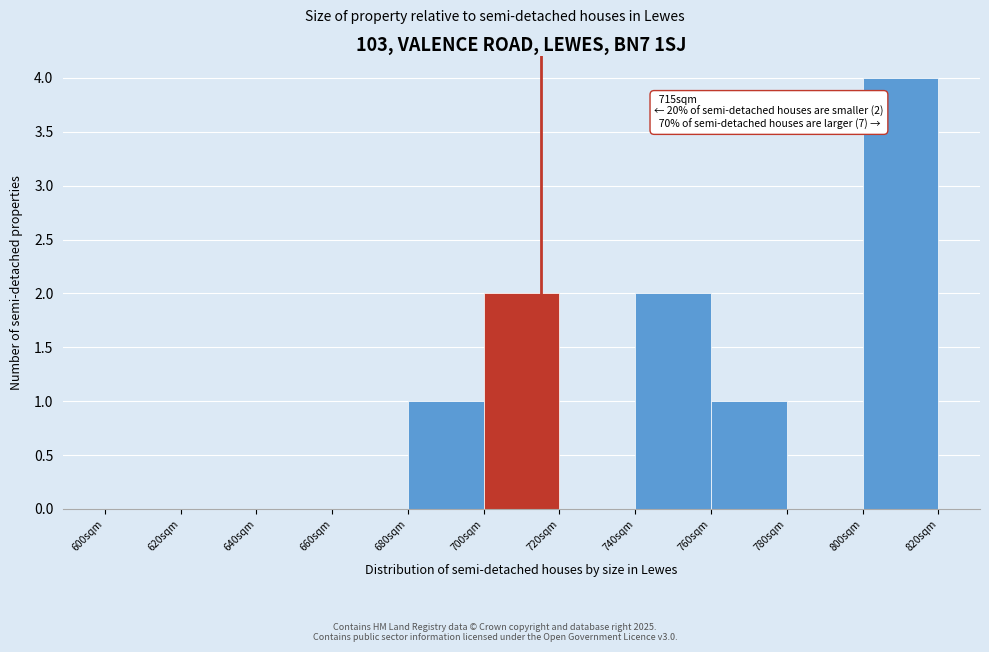

Over which range of the x-axis is the bar tallest?

800 to 820